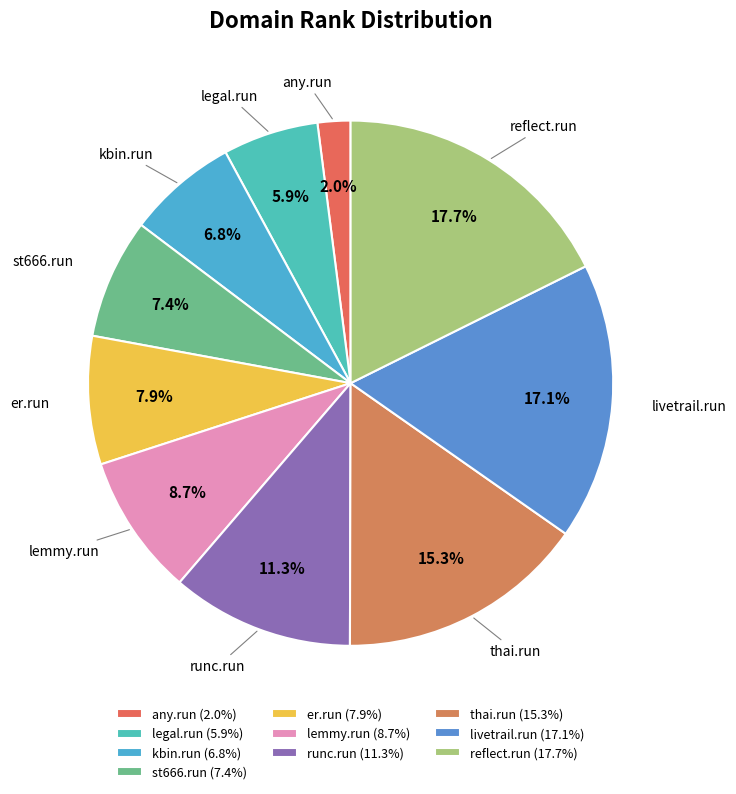

Does st666.run represent more than half of the total?

No